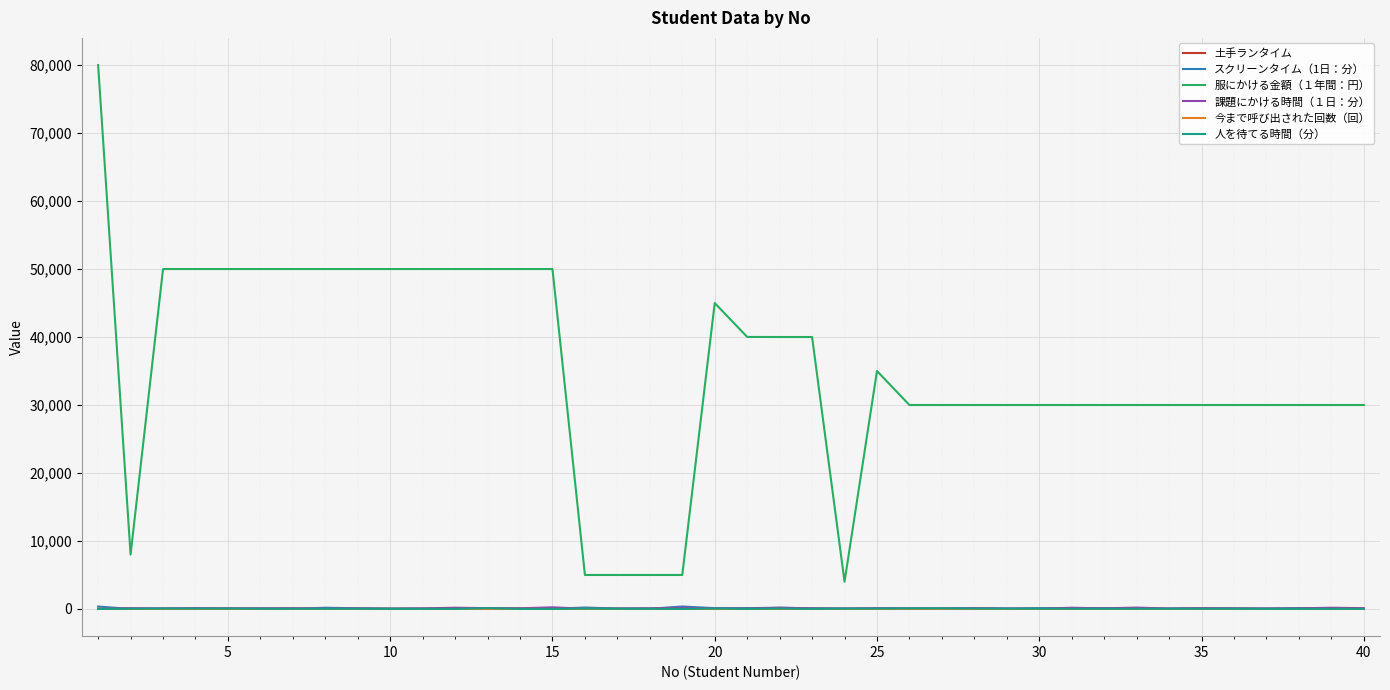

Does the chart display data point markers on the line(s)?

No